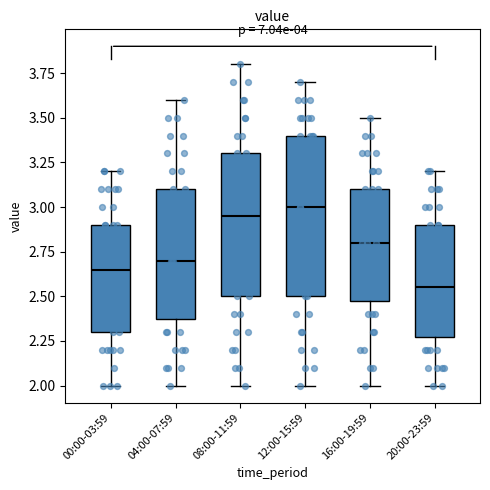

Where does the upper whisker of the box for 00:00-03:59 end on the y-axis? The values are not printed on the chart, so give them approximately, as read against the axis.

3.20